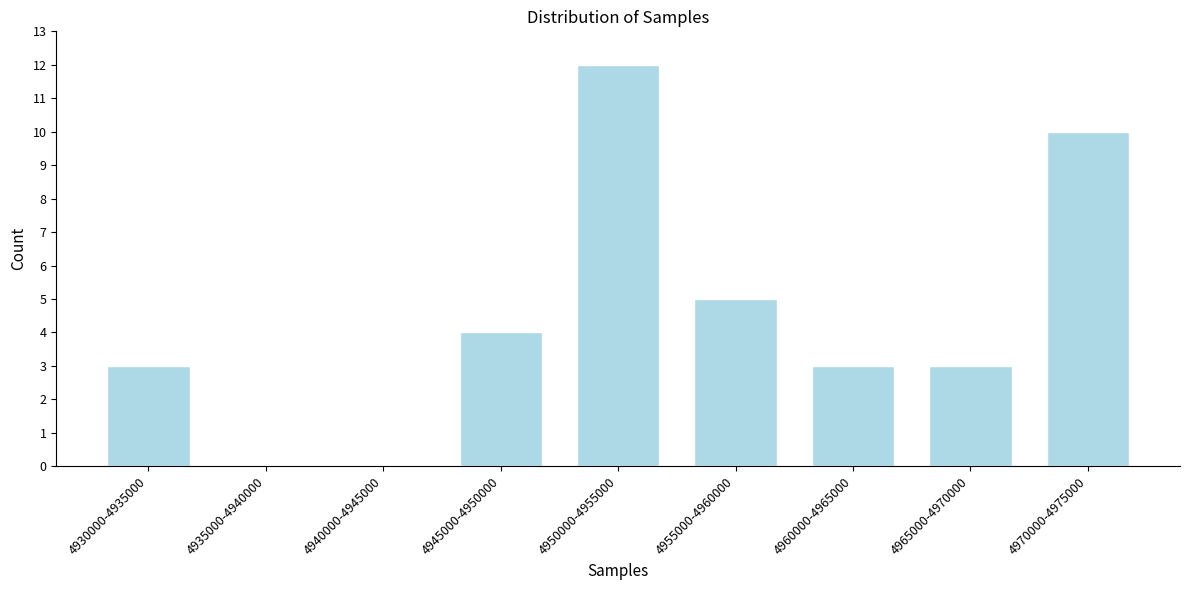

Reading left to right, what are all the values shown in this chart?

4930000-4935000=3	4935000-4940000=0	4940000-4945000=0	4945000-4950000=4	4950000-4955000=12	4955000-4960000=5	4960000-4965000=3	4965000-4970000=3	4970000-4975000=10